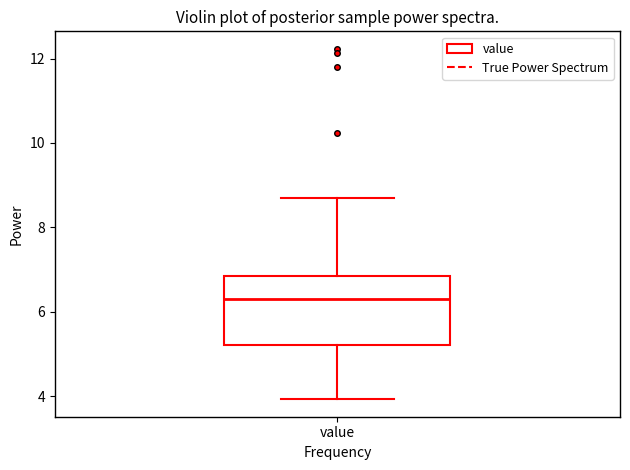

Where is the upper edge of the box for value on the y-axis? The values are not printed on the chart, so give them approximately, as read against the axis.

6.8